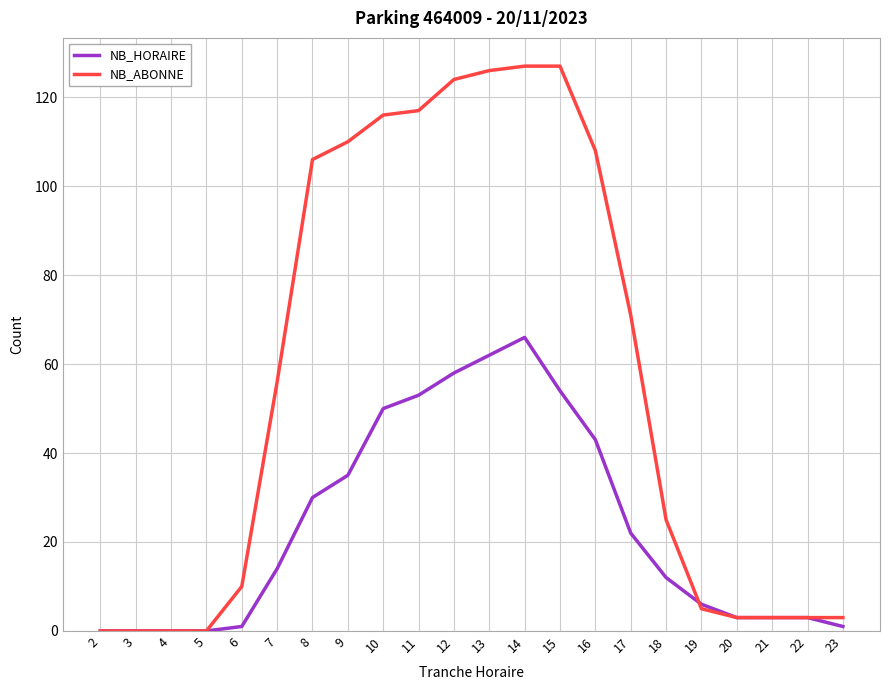

At which label does NB_HORAIRE reach its peak?

14